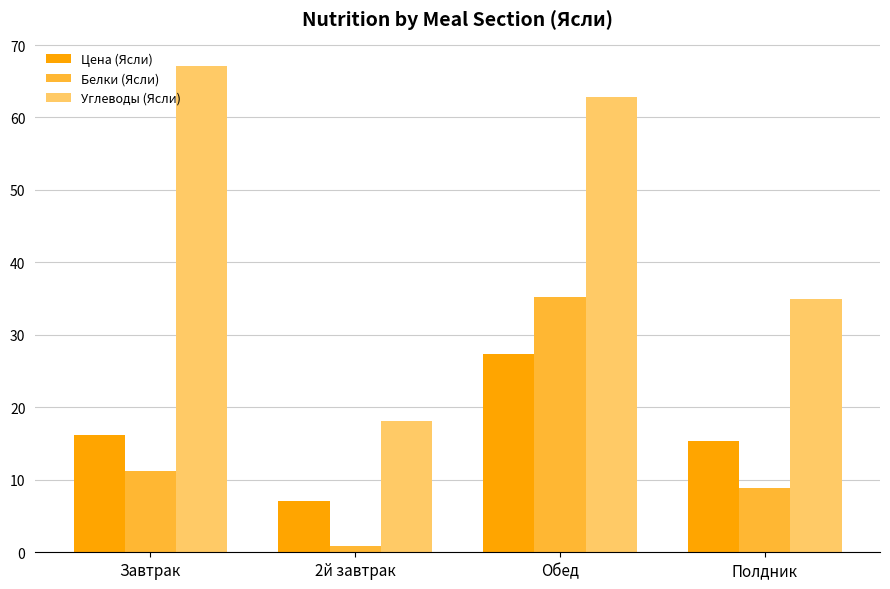

What position from the left is Завтрак?

1